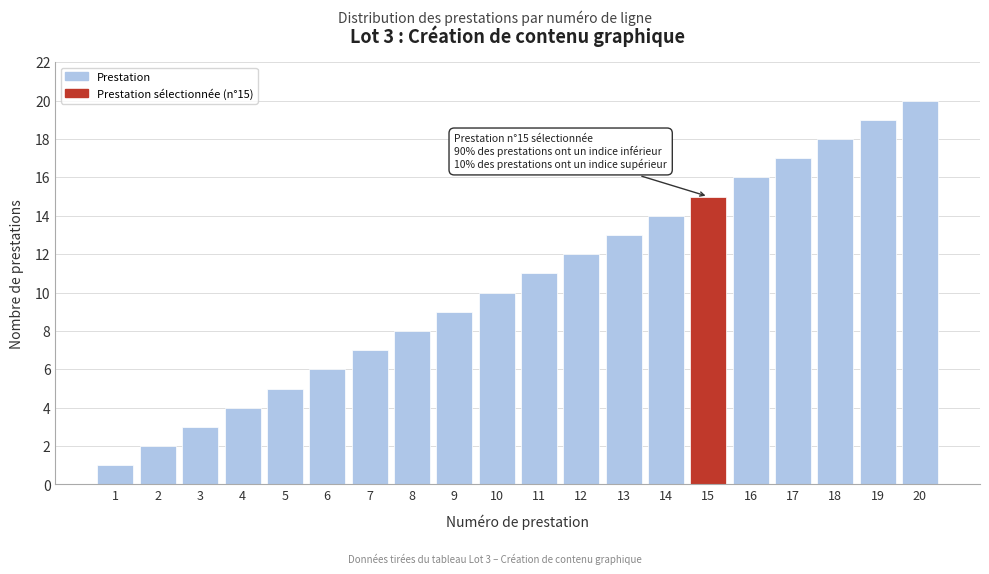

The chart shows a value of 3 at 5. True or false?

False